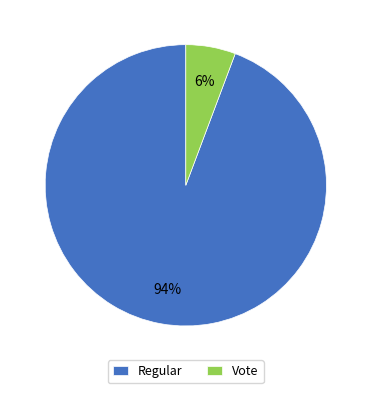

Do Vote and Regular together represent more than half of the pie?

Yes